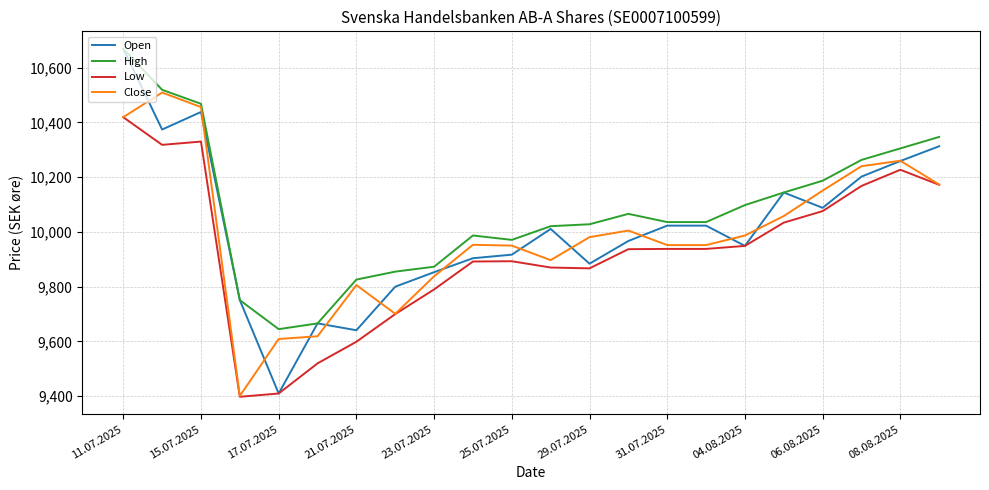

What is the smallest value displayed?

9398